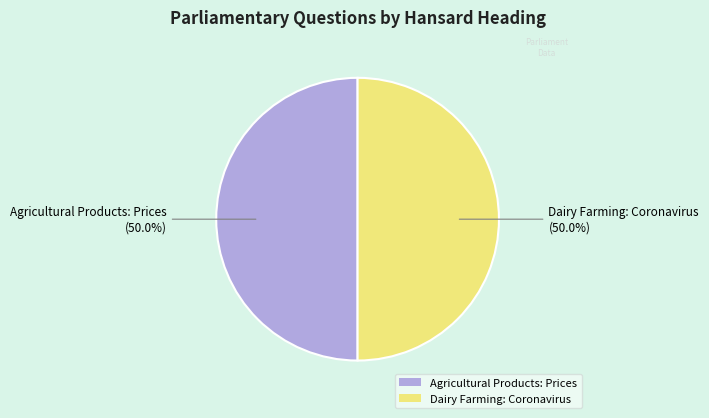

What percentage do Dairy Farming: Coronavirus and Agricultural Products: Prices together represent?

100.0%